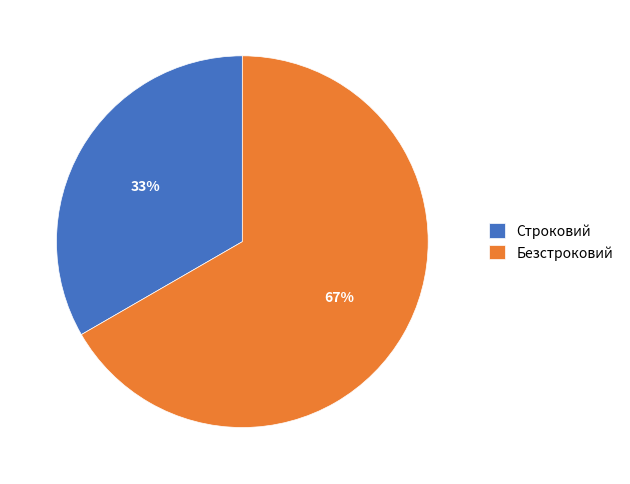

Which has a higher value, Строковий or Безстроковий?

Безстроковий